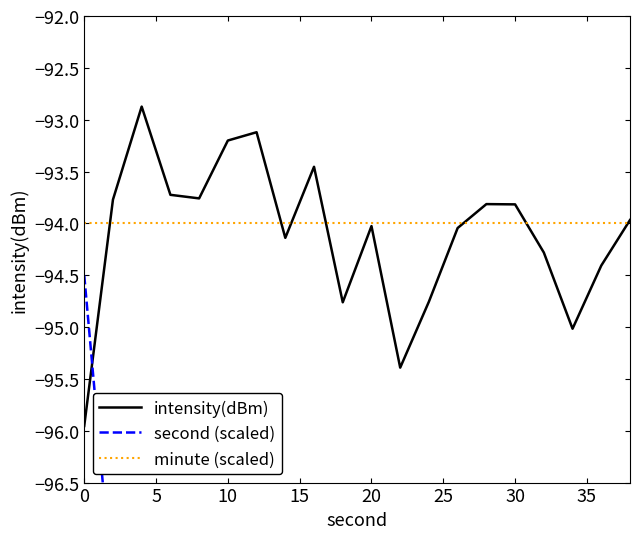

What is the average value of the intensity(dBm) series?

-94.1